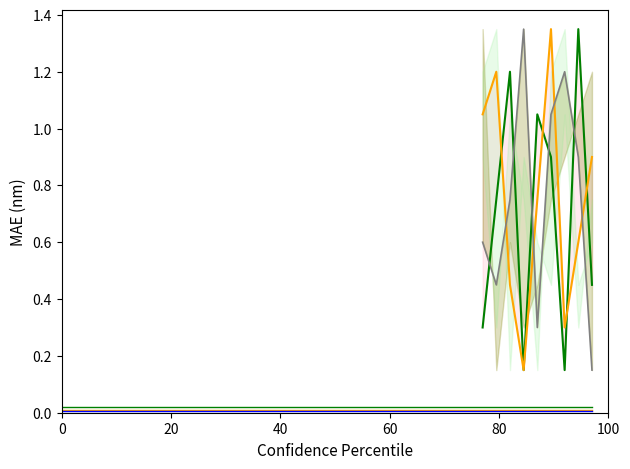

What is the value of the col_2_line point at the 8th from the left?

1.3